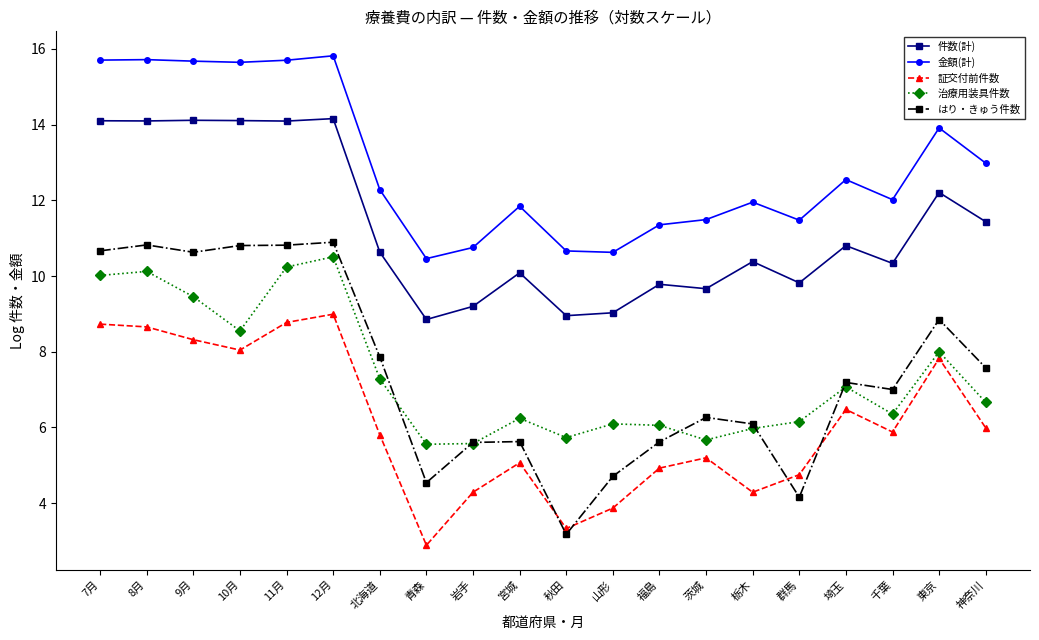

Which label corresponds to the smallest value in the chart?

青森